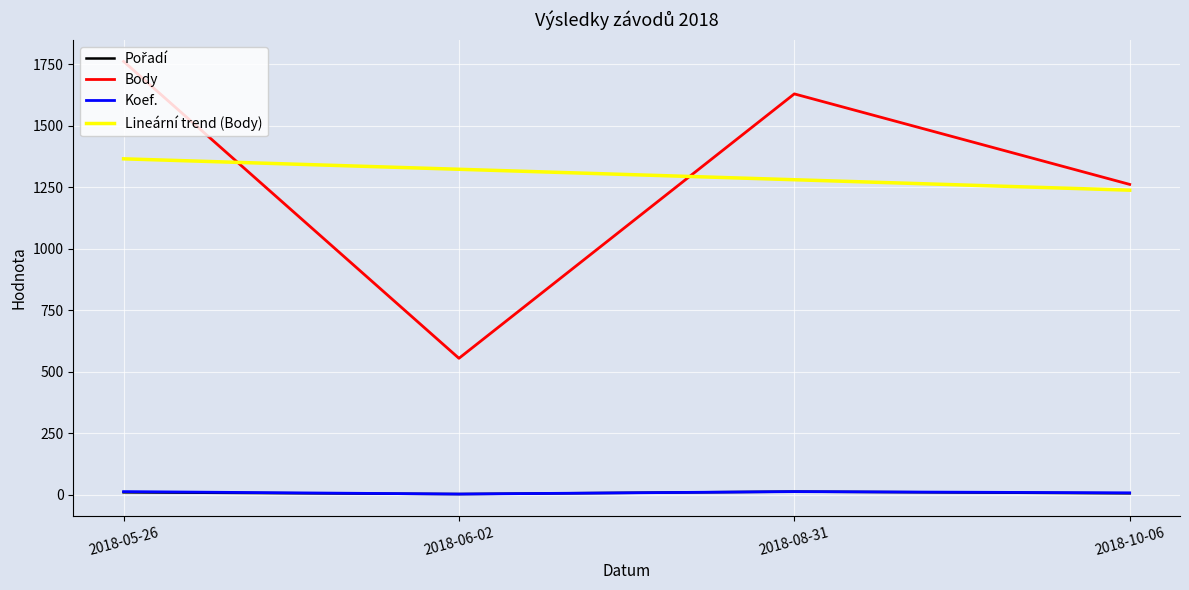

What position from the right is 2018-05-26?

4